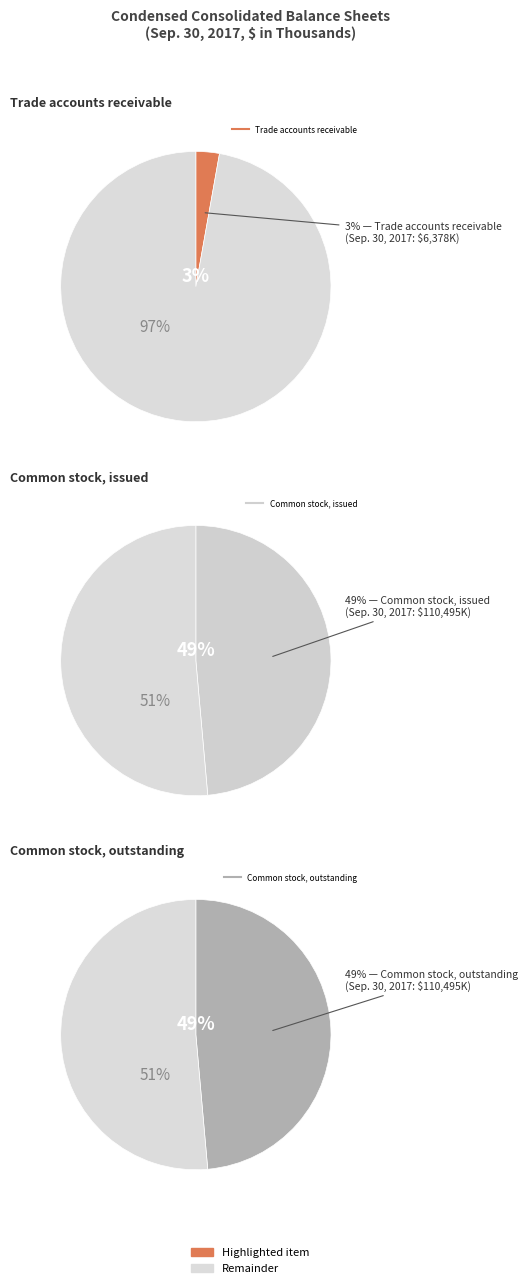

Does any single category account for the majority?

No